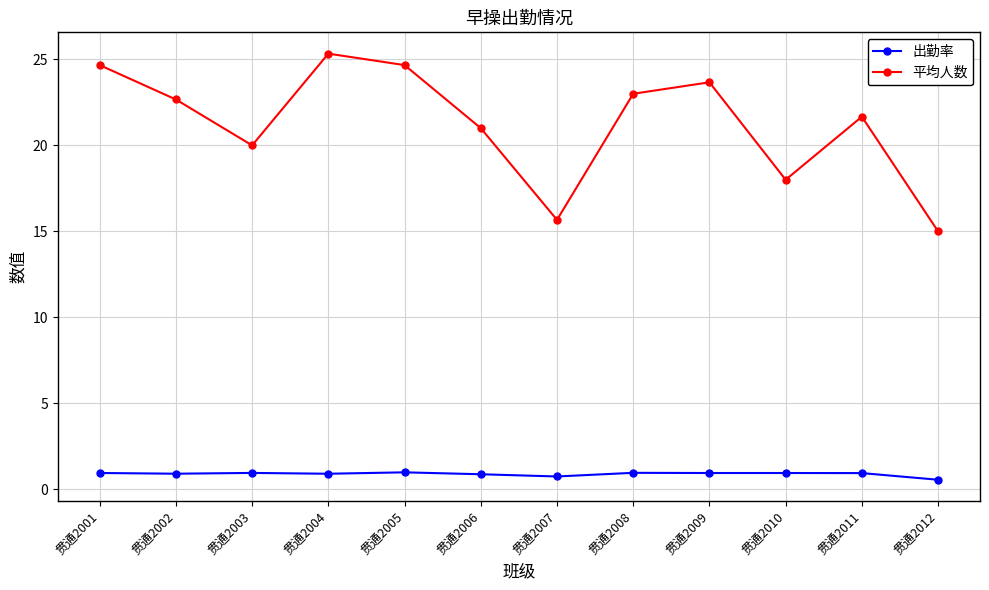

How many data points does each series have?

12